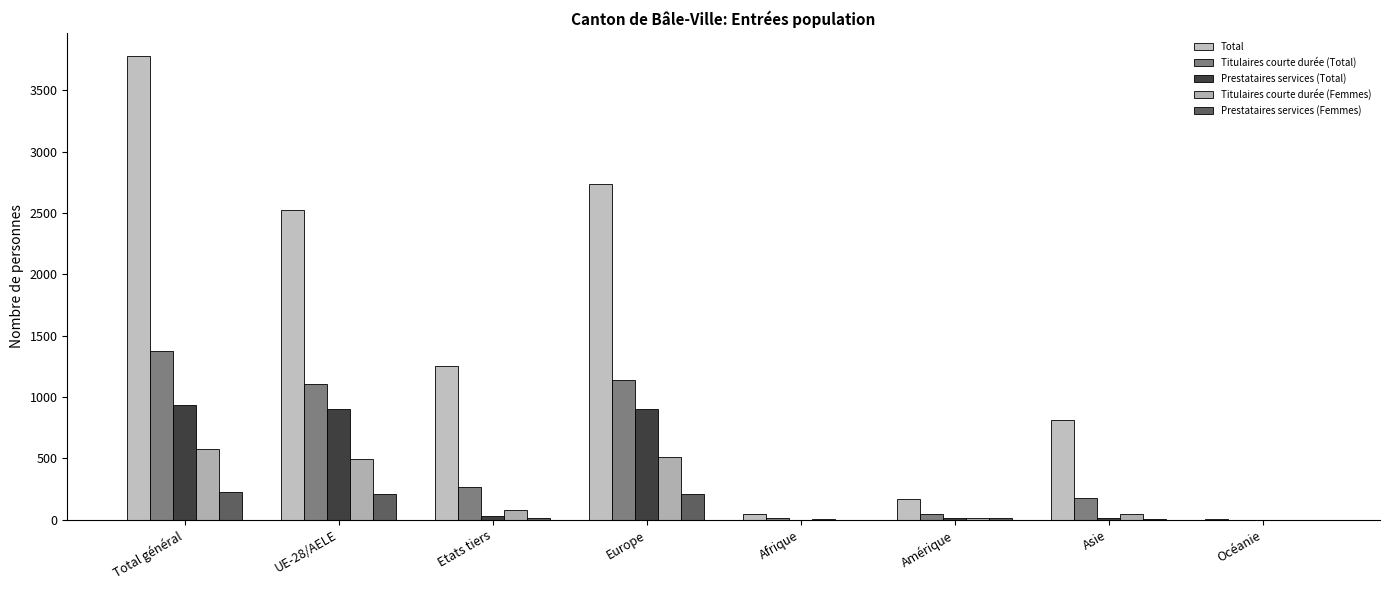

How many groups of bars are there?

8